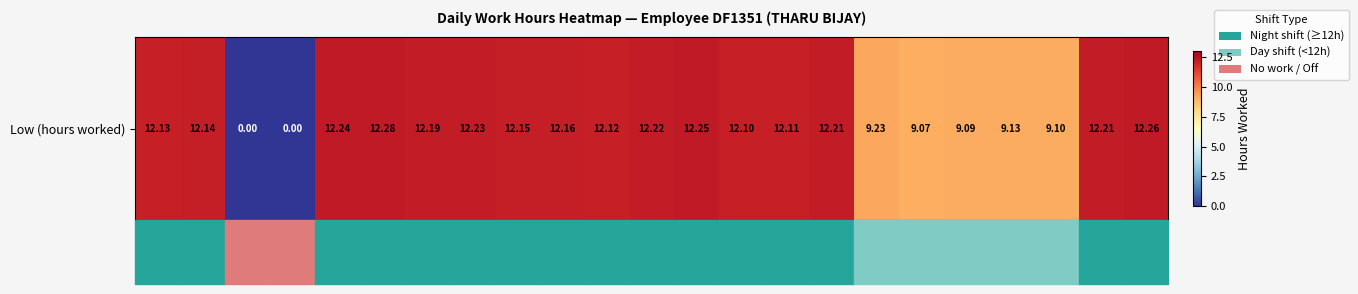

What is the sum of the values at 16-Thu and 26-Thu?

21.2